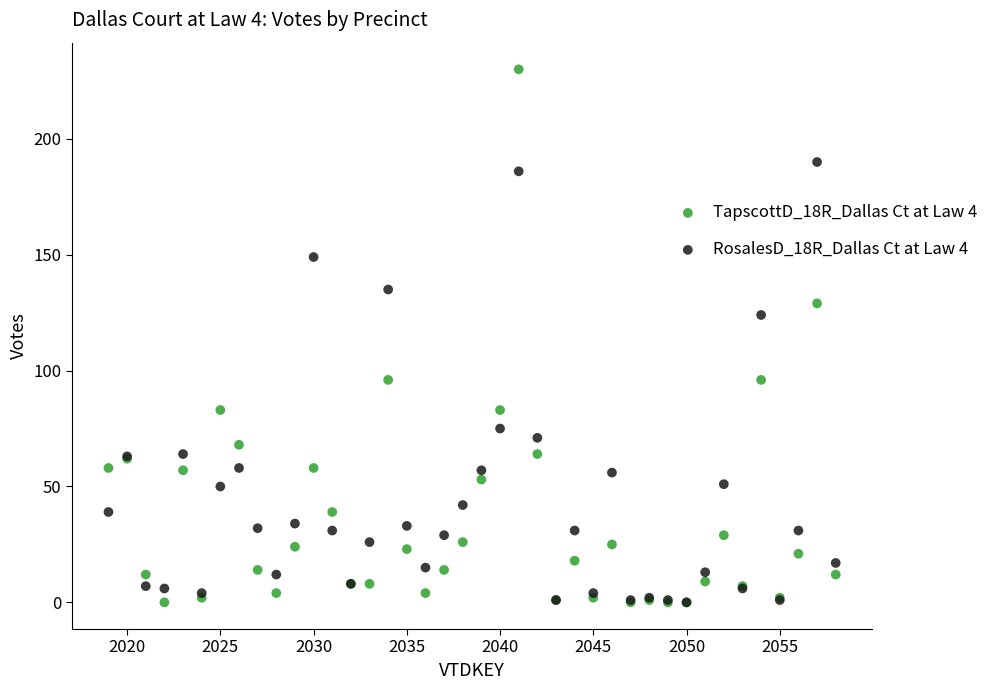

Across all series, what Y value is closest to 115?

124